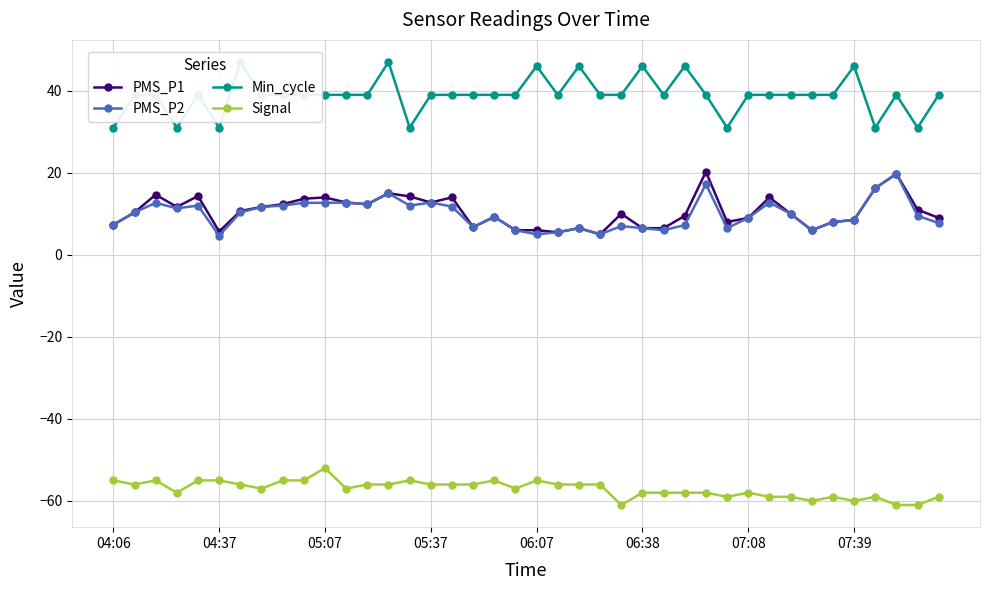

At how many categories does at least one series exceed 27?

40